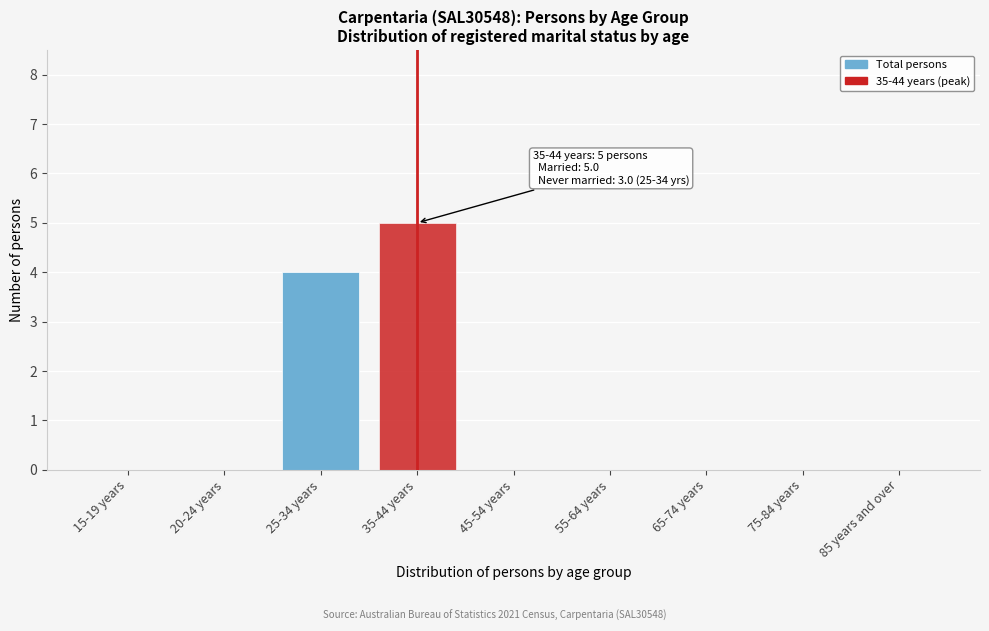

Reading left to right, extract all data points from this chart.

15-19 years=0	20-24 years=0	25-34 years=4	35-44 years=5	45-54 years=0	55-64 years=0	65-74 years=0	75-84 years=0	85 years and over=0